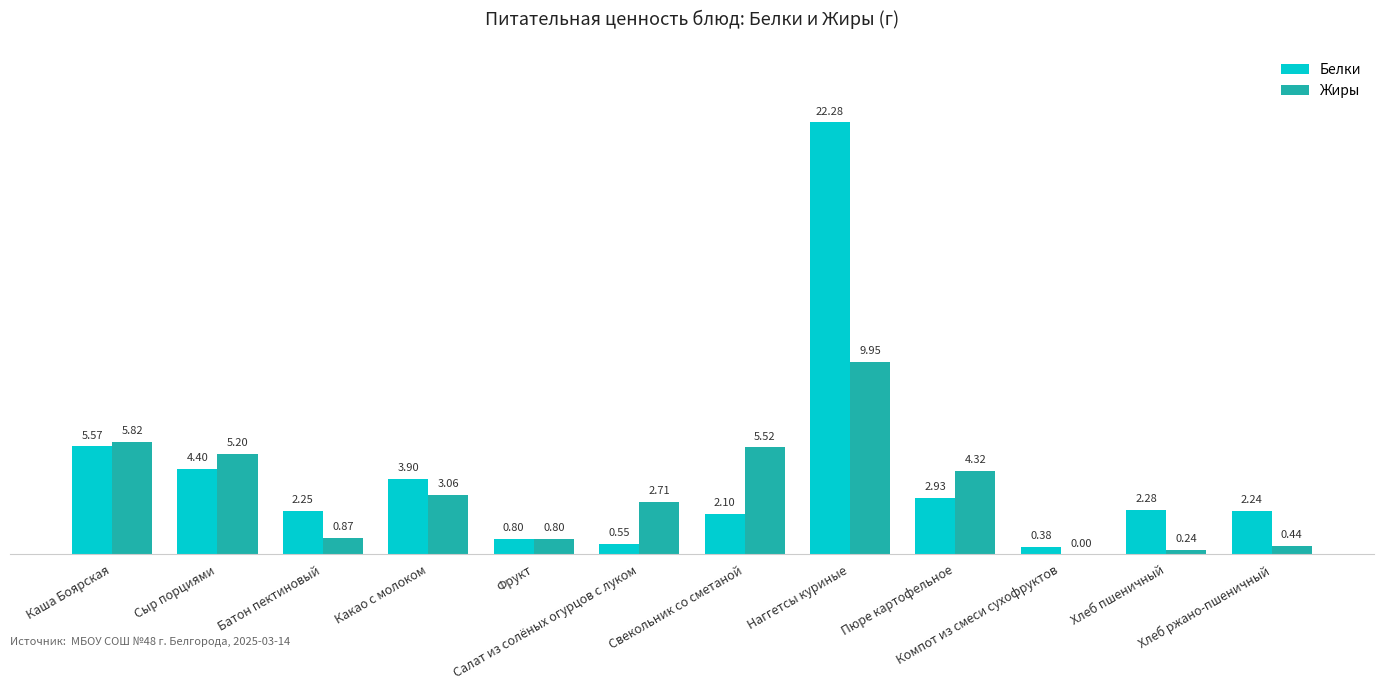

What is the sum of all Жиры values?

38.9